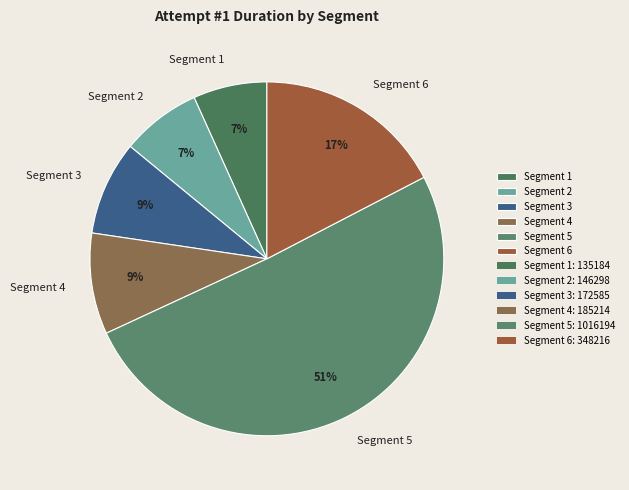

What is the largest slice in the pie chart?

Segment 5